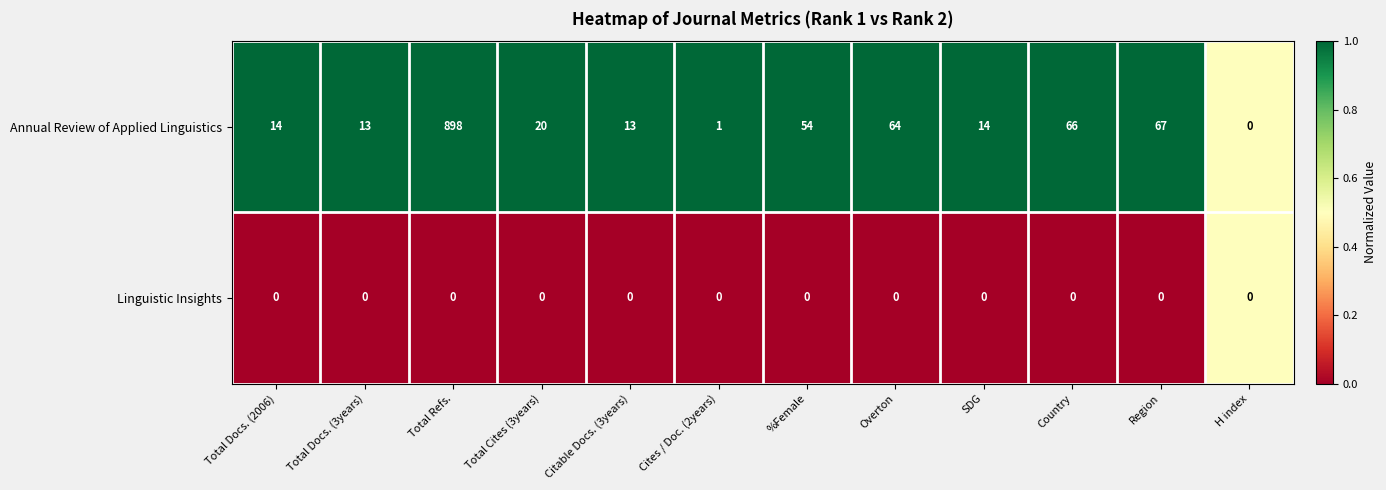

Reading left to right, transcribe all the data shown in this chart.

Annual Review of Applied Linguistics: 14	13	898	20	13	1	54	64	14	66	67	0
Linguistic Insights: 0	0	0	0	0	0	0	0	0	0	0	0